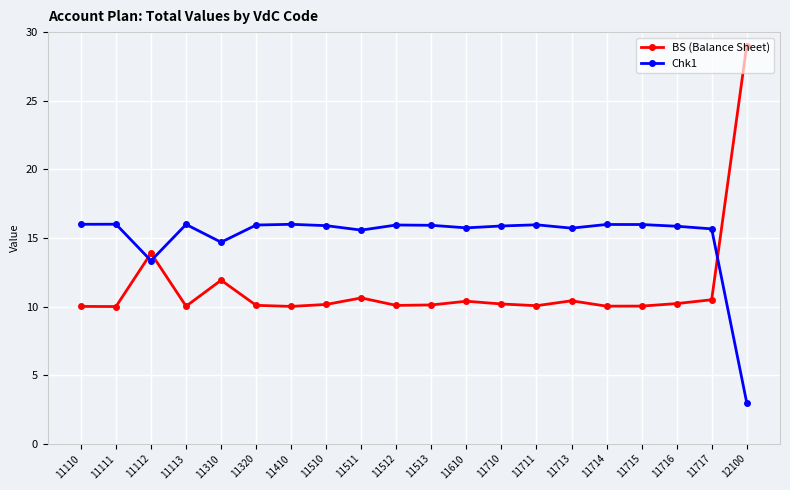

What is the difference between the highest and lowest values at 11320?

5.9